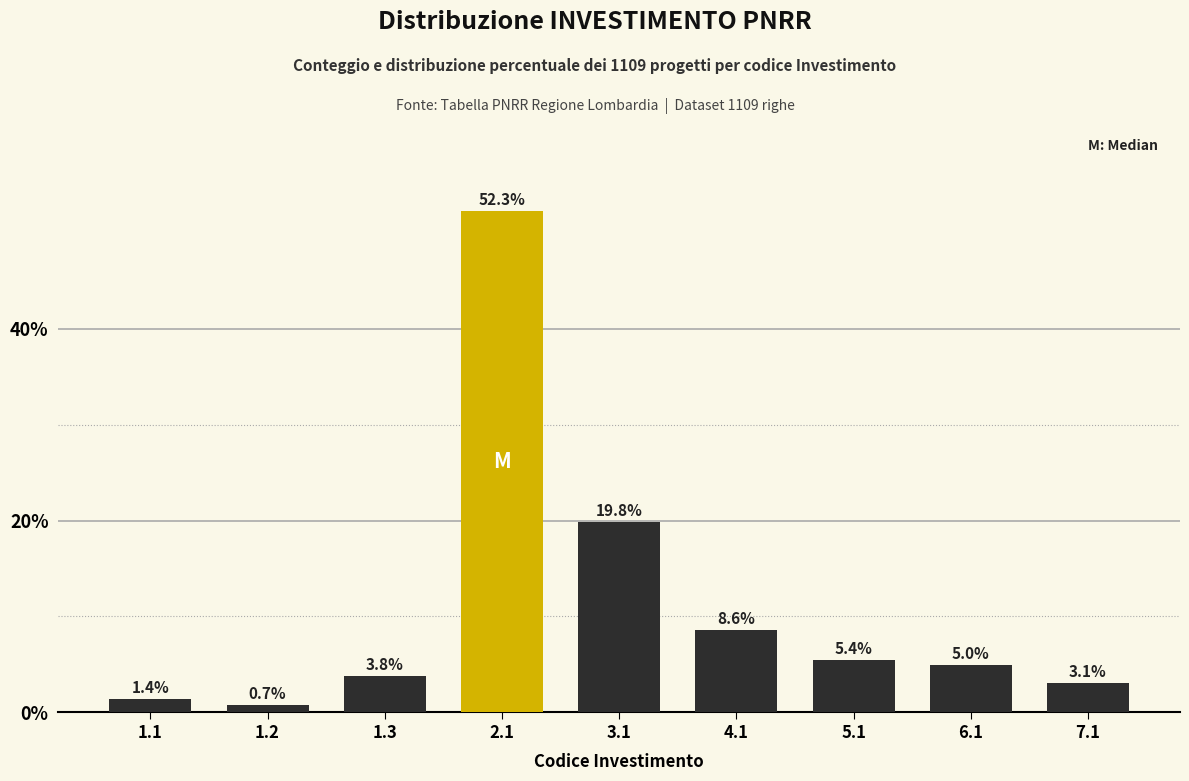

Reading left to right, list all the values displayed in this chart.

1.4	0.7	3.8	52.3	19.8	8.6	5.4	5.0	3.1